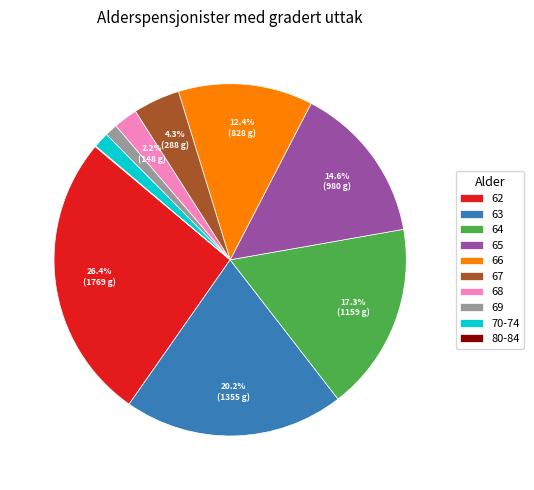

What percentage is NOT represented by 63?

79.8%